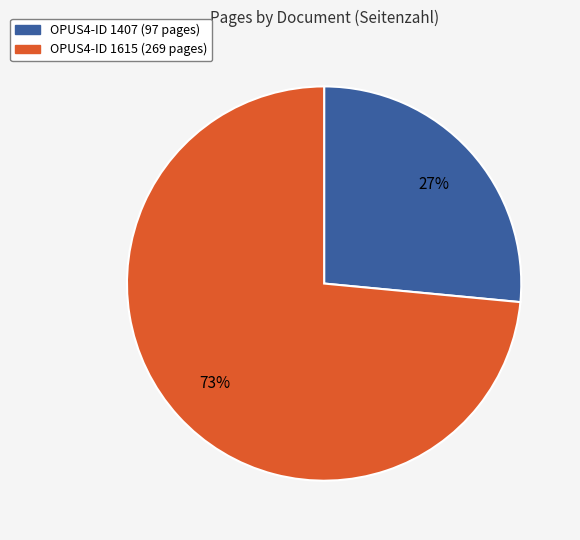

To the nearest percent, what is the average slice percentage?

50%